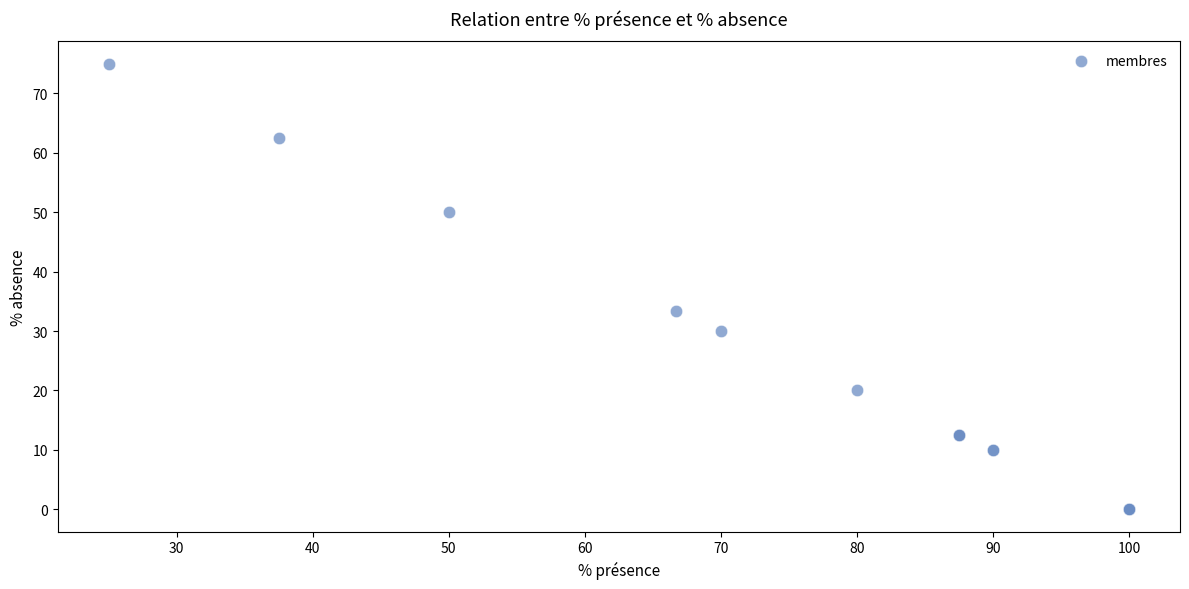

What Y value in the scatter plot is closest to 37?

33.3